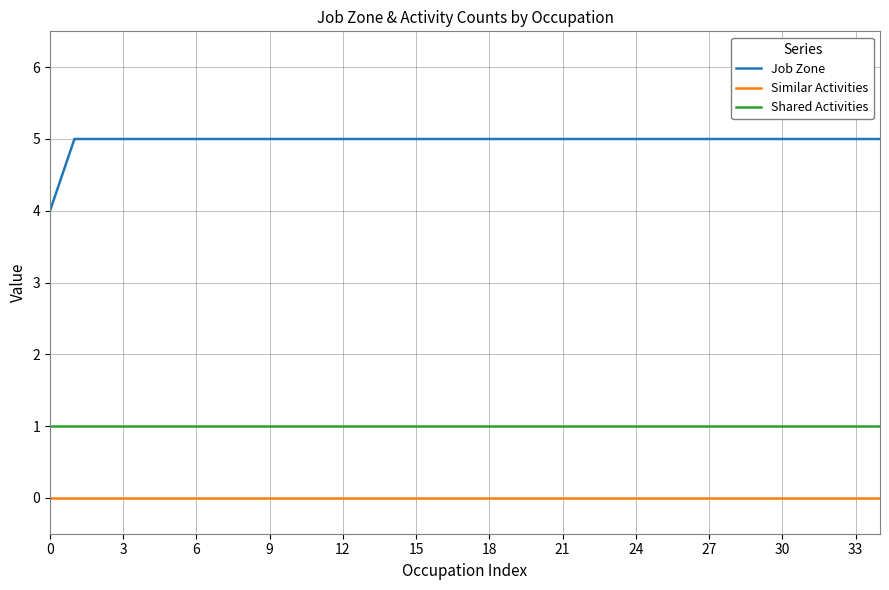

Reading left to right, what are all the values shown in this chart?

Job Zone: 4	5	5	5	5	5	5	5	5	5	5	5	5	5	5	5	5	5	5	5	5	5	5	5	5	5	5	5	5	5	5	5	5	5	5
Similar Activities: 0	0	0	0	0	0	0	0	0	0	0	0	0	0	0	0	0	0	0	0	0	0	0	0	0	0	0	0	0	0	0	0	0	0	0
Shared Activities: 1	1	1	1	1	1	1	1	1	1	1	1	1	1	1	1	1	1	1	1	1	1	1	1	1	1	1	1	1	1	1	1	1	1	1